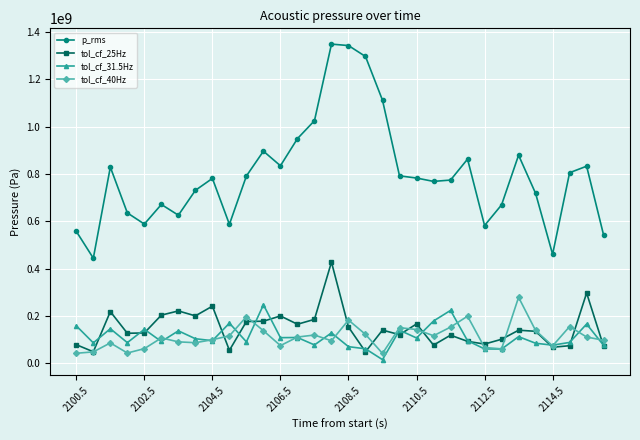

What is the minimum value for tol_cf_25Hz?

49006859.4